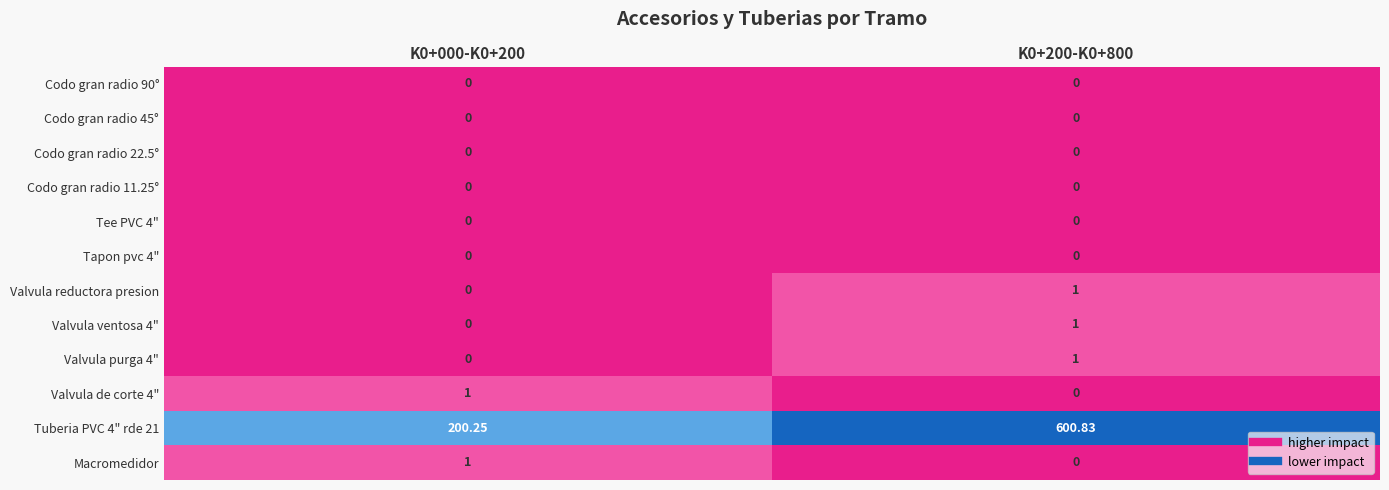

At how many categories does at least one series exceed 3?

2